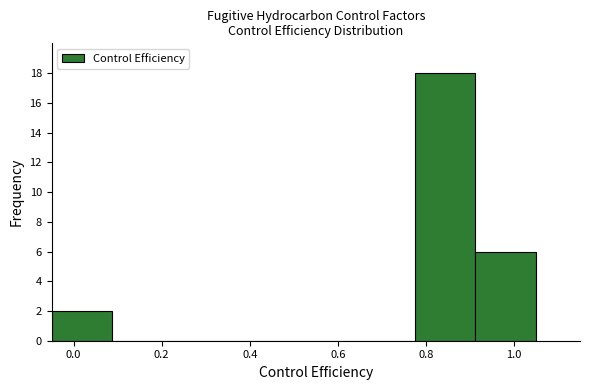

How tall is the bar that spans -0.04 to 0.08 on the x-axis? Neither the bar edges nor the heights are printed on the chart, so give them approximately, as read against the axes.

2